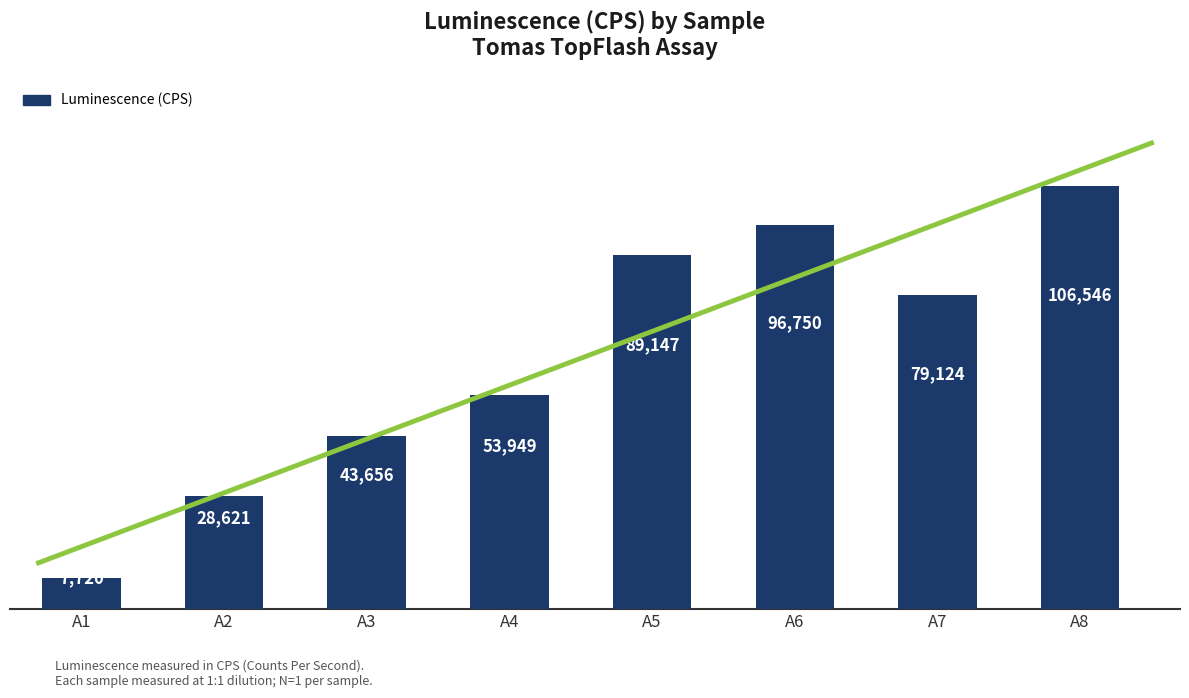

What is the sum of the values at A8 and A3?

150202